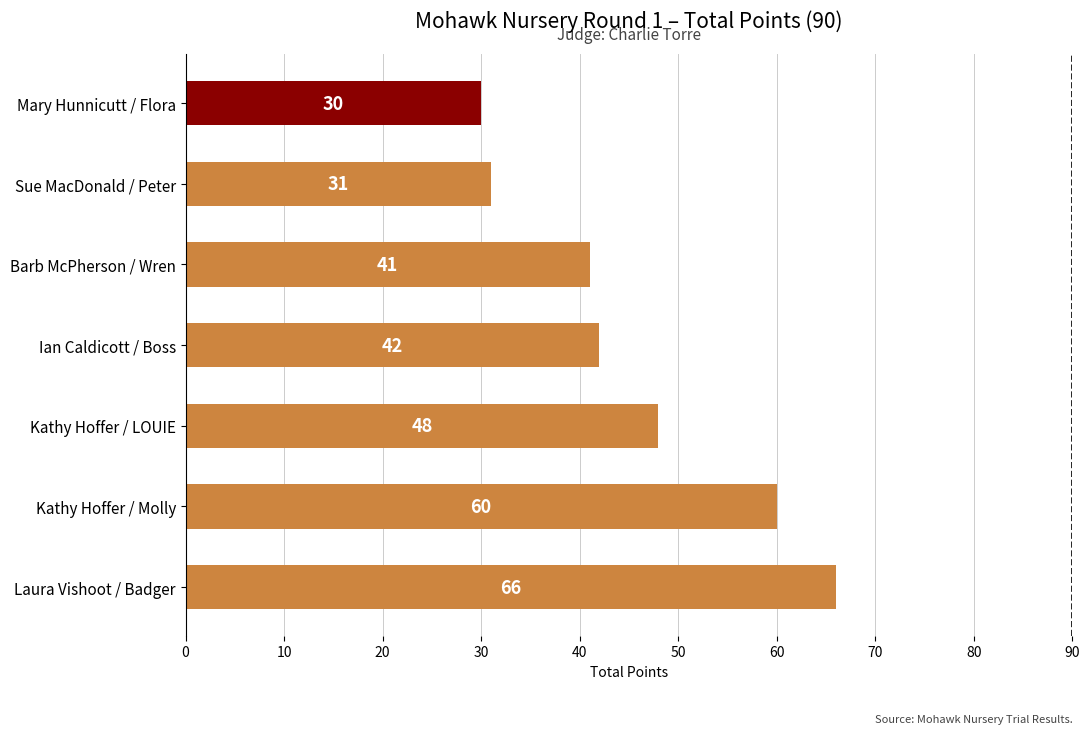

What is the difference between the second highest and minimum values?

30